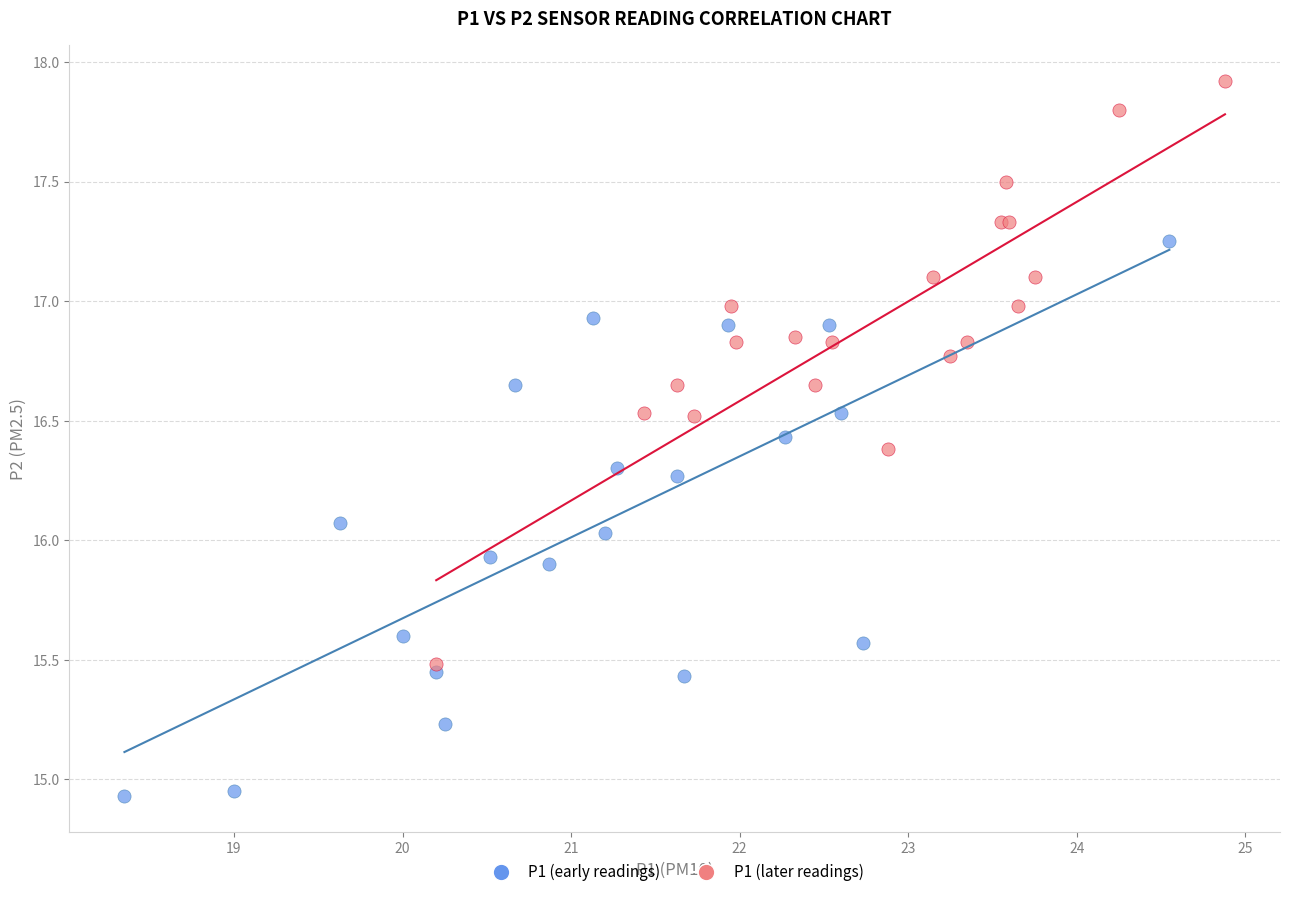

Which series contains the lowest Y value?

P1 (early readings)